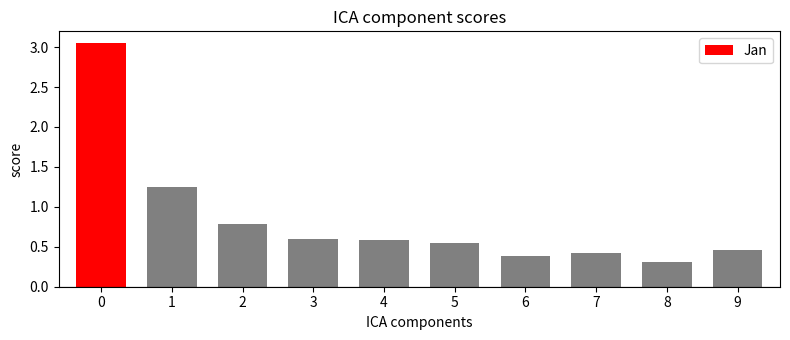

What is the change in value from 1 to 4?

-0.7